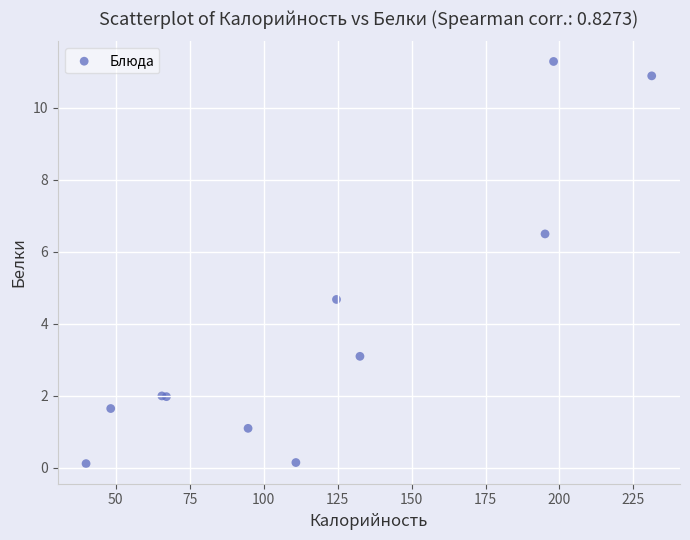

What Y value in the scatter plot is closest to 5?

4.7